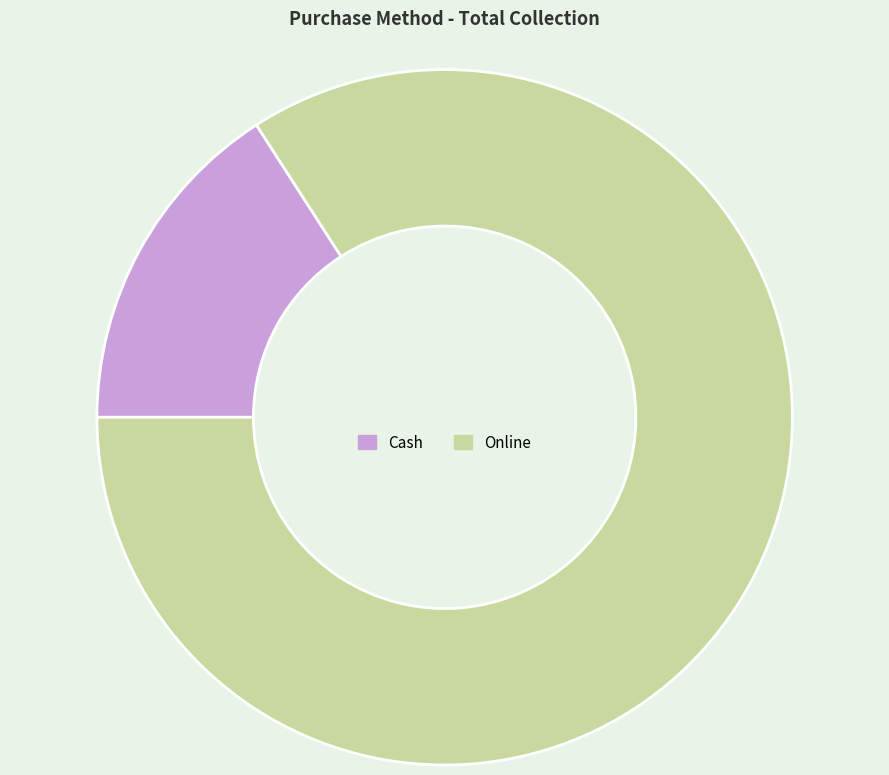

Is it true that Online is 94% of the pie?

False